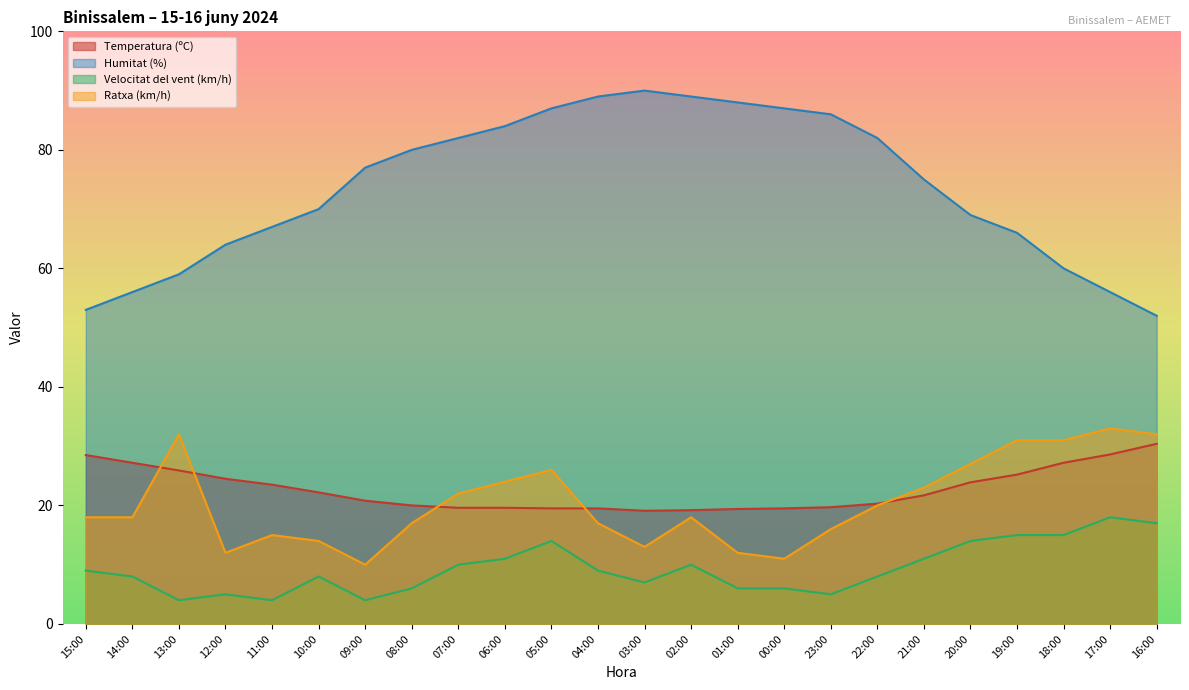

Rank the categories by Humitat (%) value from lowest to highest.

16:00, 15:00, 14:00, 17:00, 13:00, 18:00, 12:00, 19:00, 11:00, 20:00, 10:00, 21:00, 09:00, 08:00, 07:00, 22:00, 06:00, 23:00, 05:00, 00:00, 01:00, 04:00, 02:00, 03:00